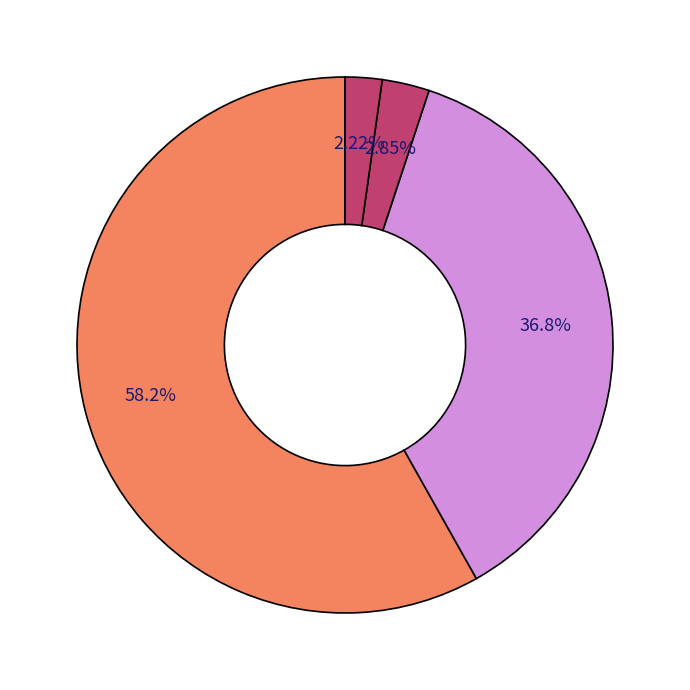

How many slices are in this pie chart?

4